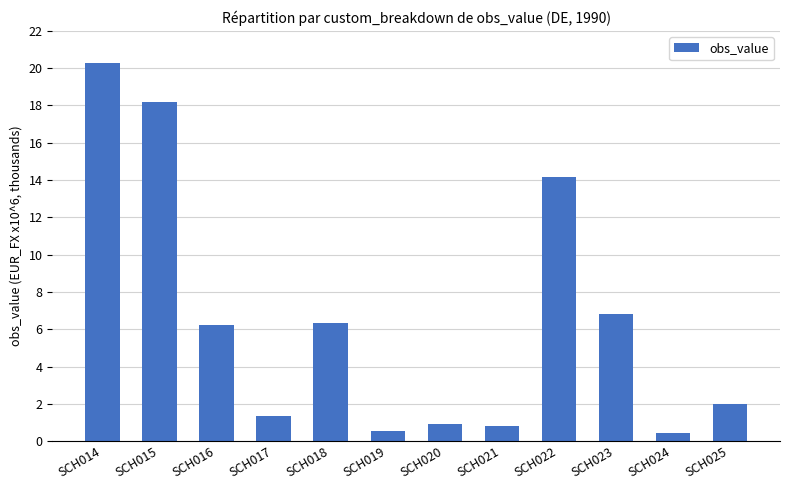

What is the approximate value at SCH016?

6233.6